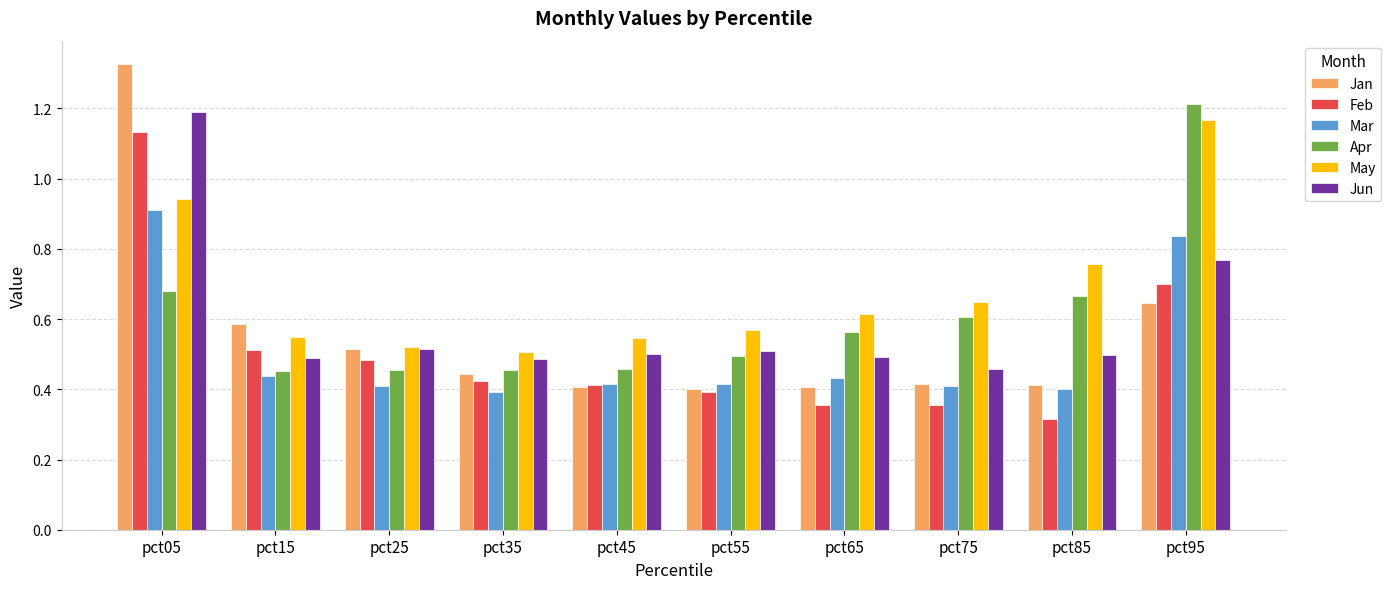

The value of Feb at pct35 is 0.4. True or false?

True